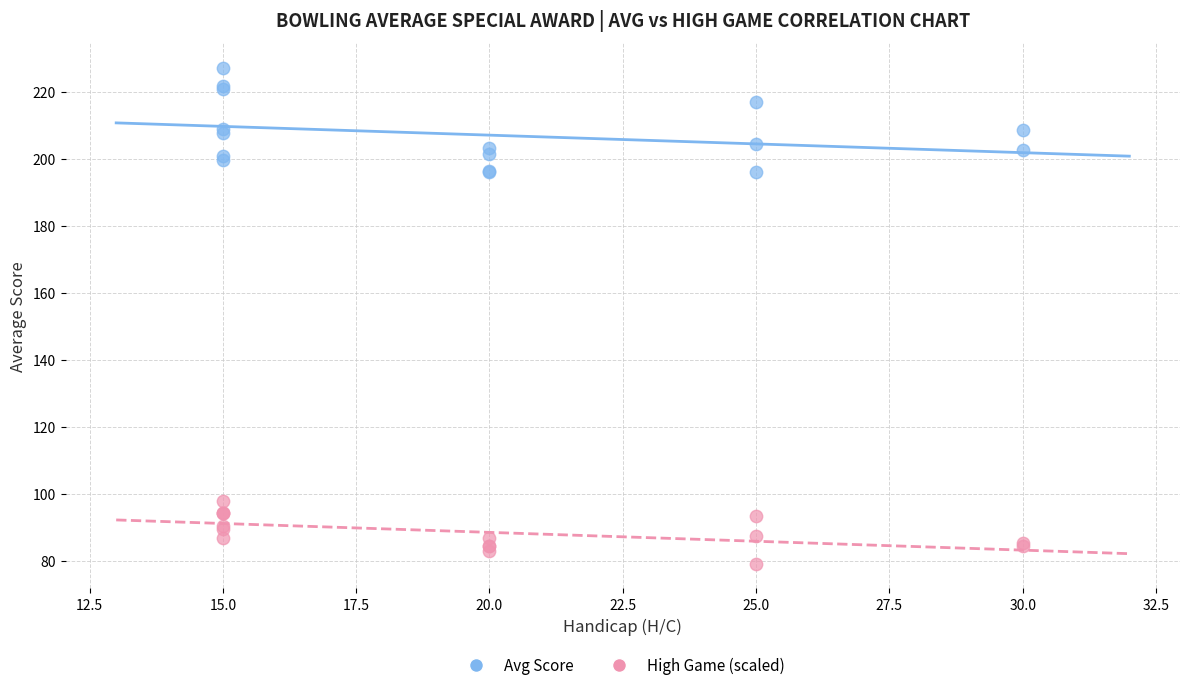

Which series has the widest spread of Y values?

Avg Score